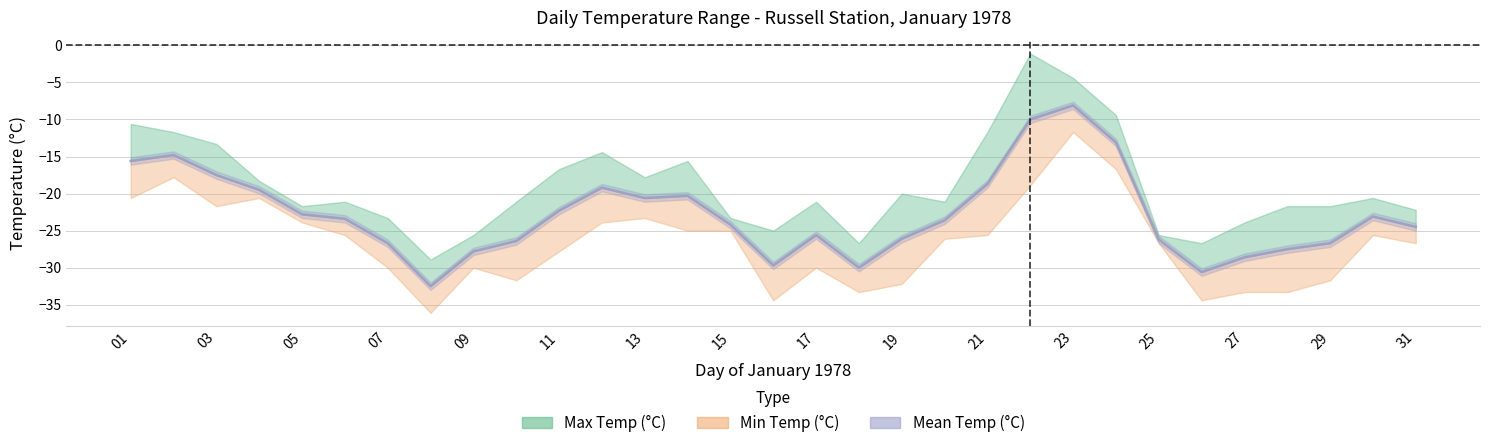

Reading right to left, extract all data points from this chart.

Max Temp (°C): -22.2	-20.6	-21.7	-21.7	-23.9	-26.7	-25.6	-9.4	-4.4	-1.1	-11.7	-21.1	-20.0	-26.7	-21.1	-25.0	-23.3	-15.6	-17.8	-14.4	-16.7	-21.1	-25.6	-28.9	-23.3	-21.1	-21.7	-18.3	-13.3	-11.7	-10.6
Min Temp (°C): -26.7	-25.6	-31.7	-33.3	-33.3	-34.4	-26.7	-16.7	-11.7	-18.9	-25.6	-26.1	-32.2	-33.3	-30.0	-34.4	-25.0	-25.0	-23.3	-23.9	-27.8	-31.7	-30.0	-36.1	-30.0	-25.6	-23.9	-20.6	-21.7	-17.8	-20.6
Mean Temp (°C): -24.5	-23.1	-26.7	-27.5	-28.6	-30.6	-26.2	-13.1	-8.1	-10.0	-18.7	-23.6	-26.1	-30.0	-25.6	-29.7	-24.2	-20.3	-20.6	-19.2	-22.3	-26.4	-27.8	-32.5	-26.7	-23.4	-22.8	-19.5	-17.5	-14.8	-15.6